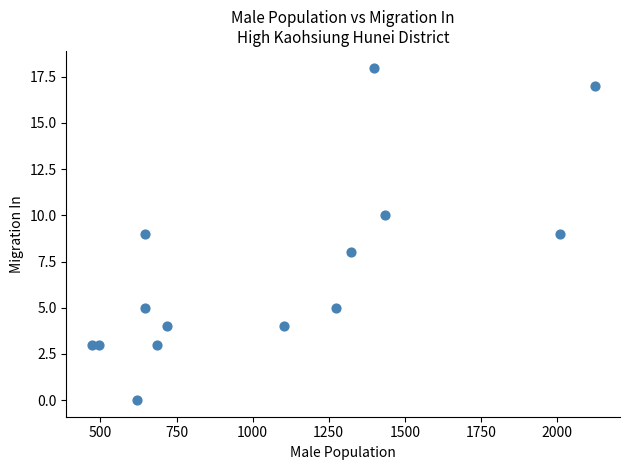

What is the range of Y values (max minus min)?

18